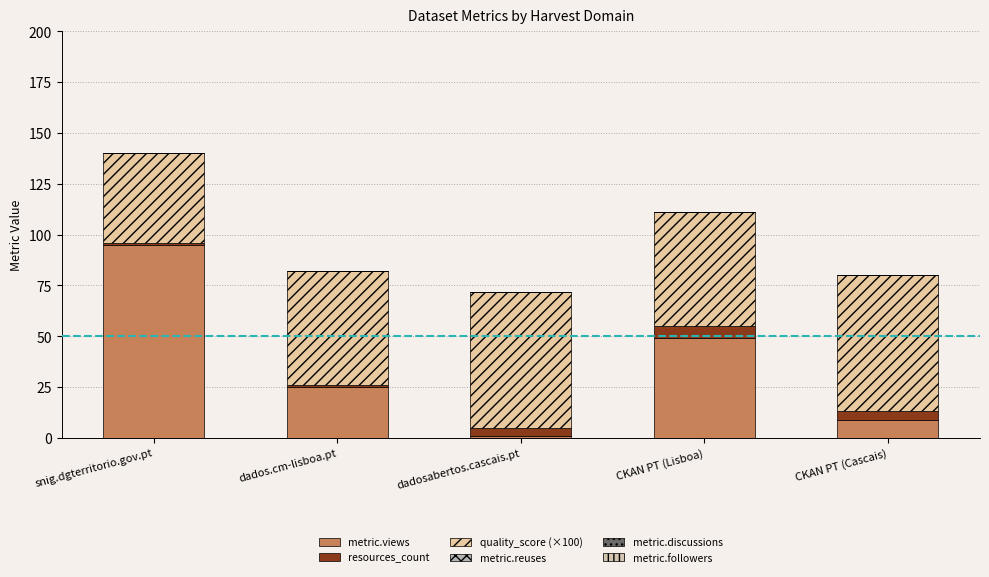

Which series has the largest total across all categories?

quality_score (×100)